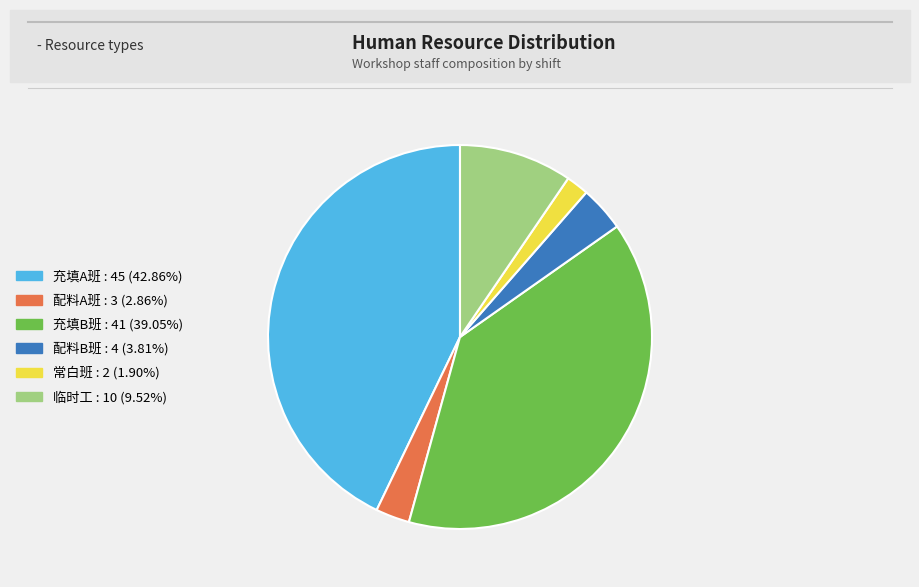

Rank the categories by value from highest to lowest.

充填A班, 充填B班, 临时工, 配料B班, 配料A班, 常白班